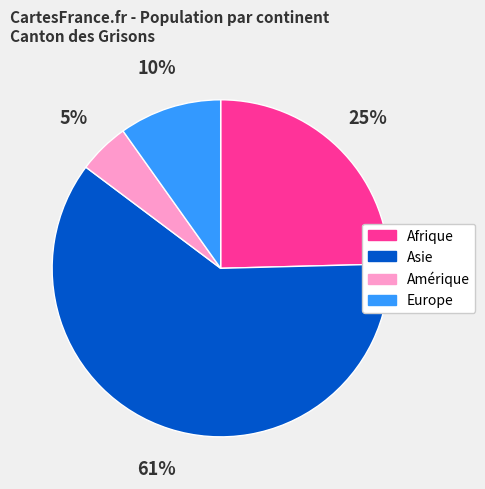

To the nearest percent, what is the average slice percentage?

25%